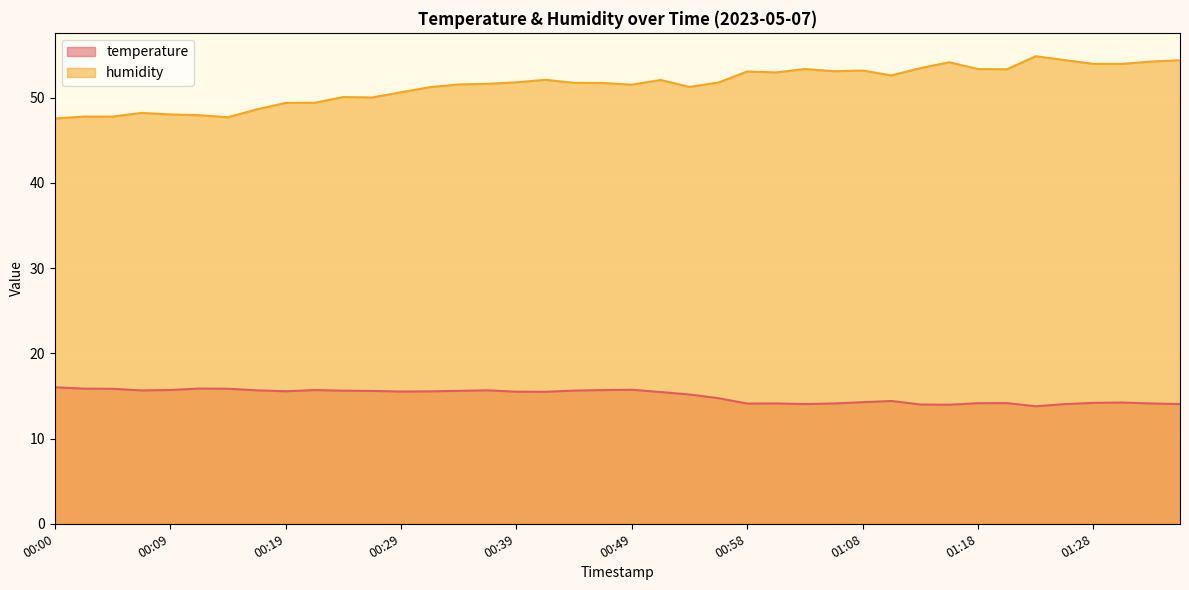

How many lines are shown in the chart?

2